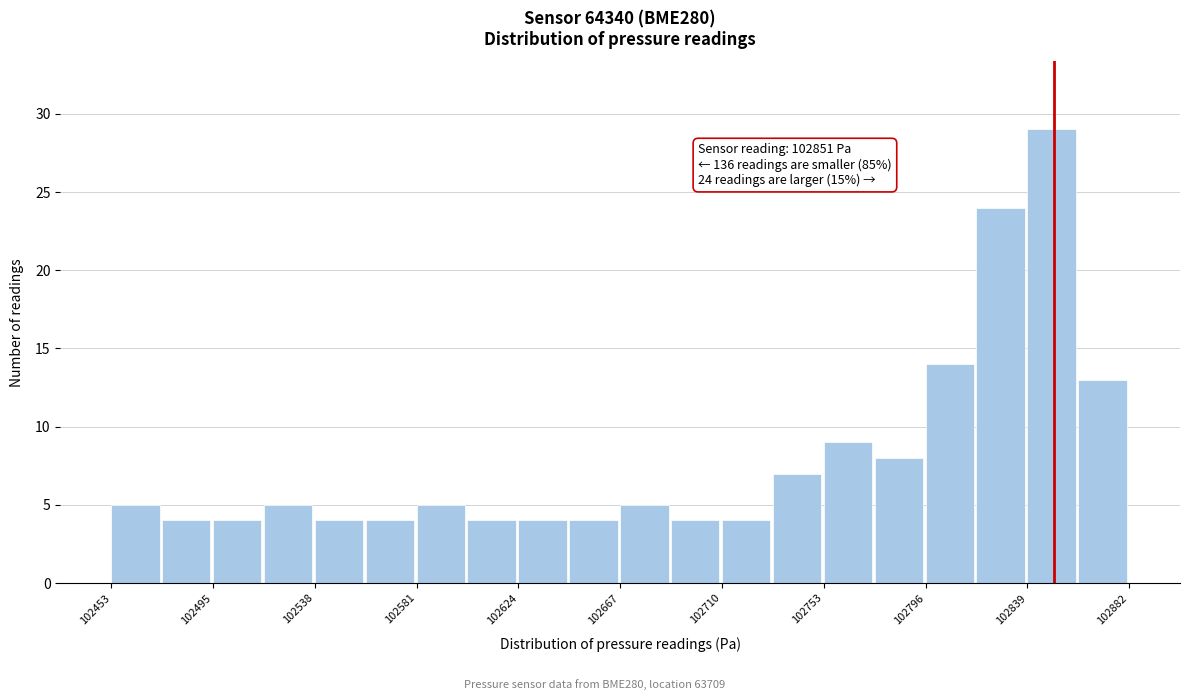

Which range on the x-axis has the tallest bar?

102840 to 102860